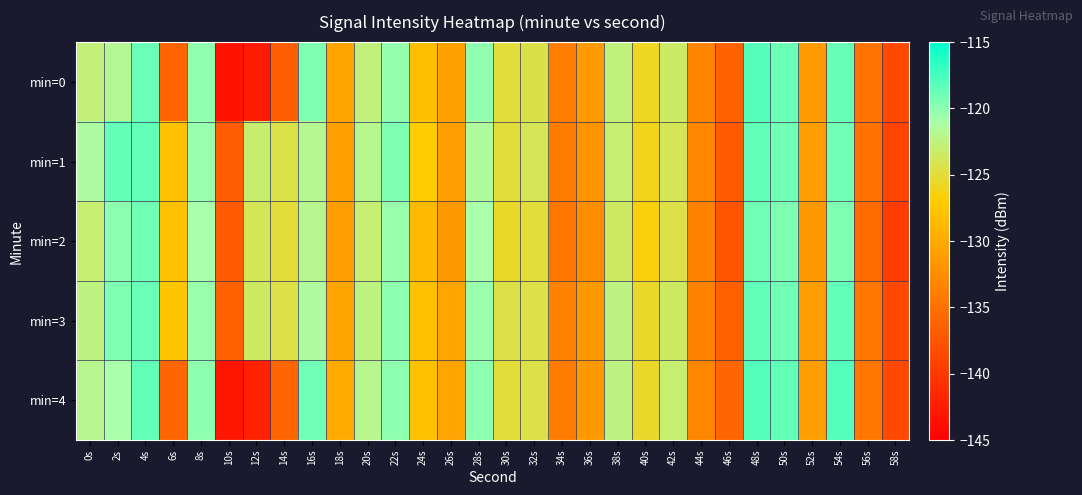

Which category has the highest value across all series?

48s